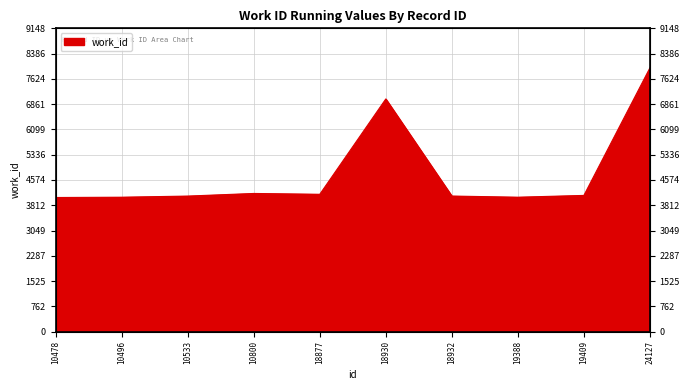

At which label does the data first exceed 4108?

10800